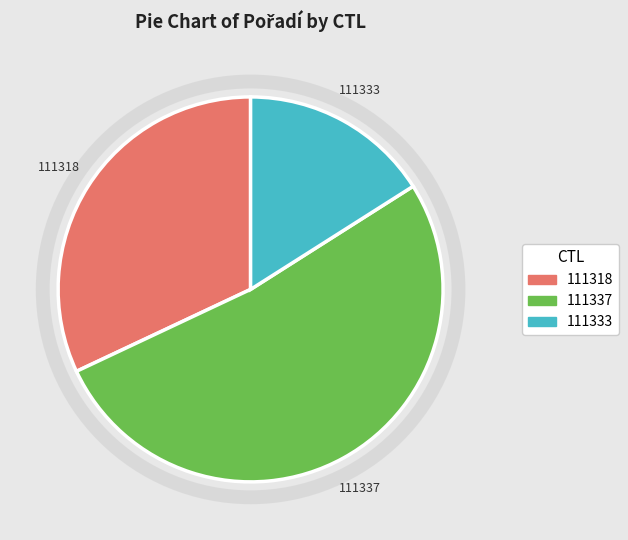

What is the smallest slice in the pie chart?

111333